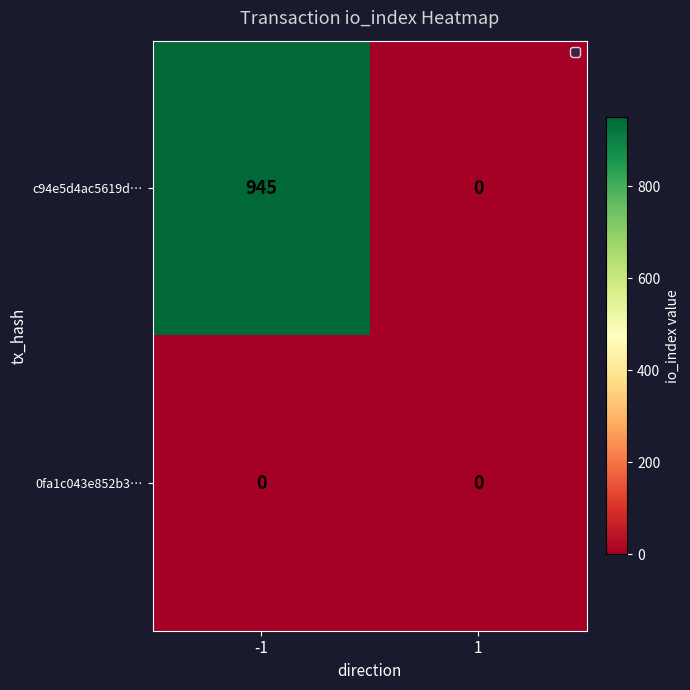

How many categories are shown in the chart?

2